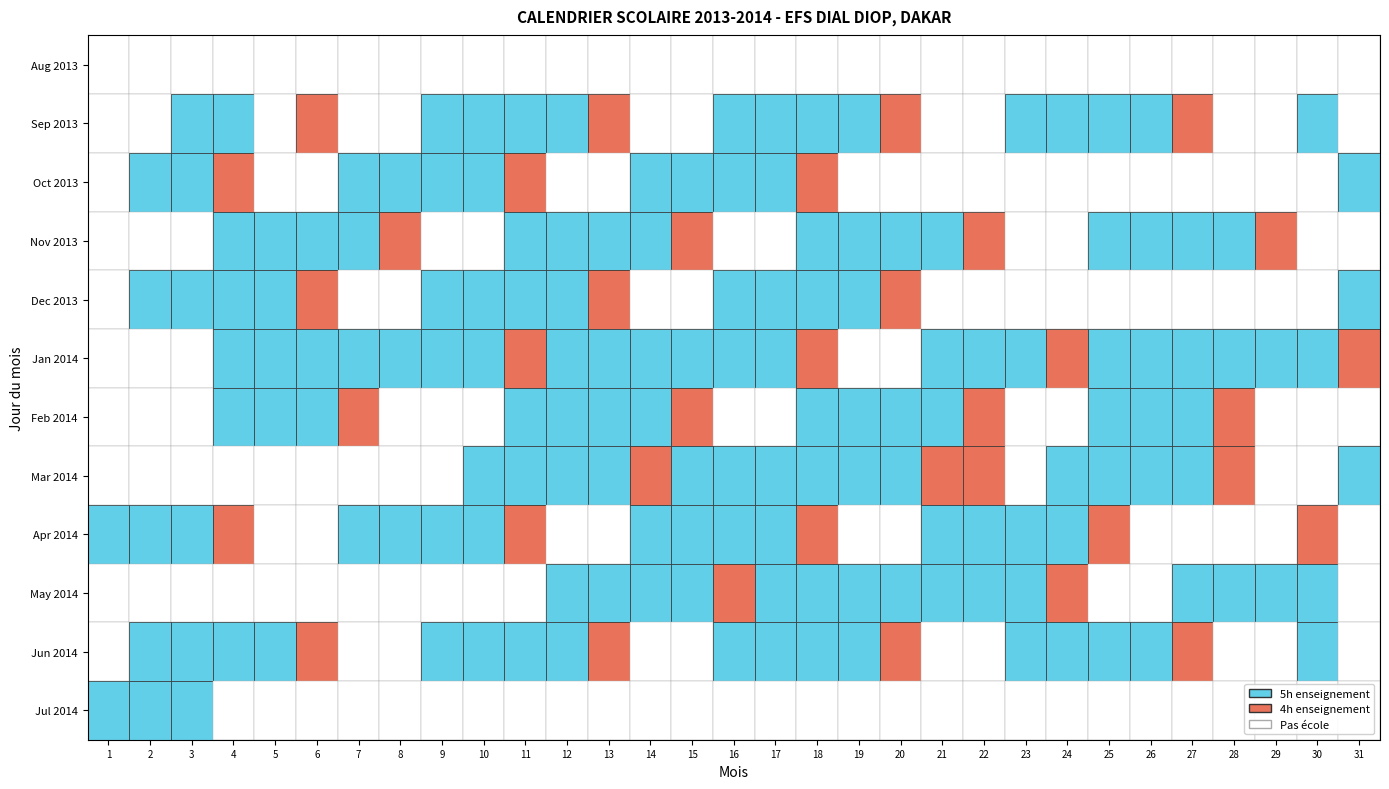

Where does the Mar 2014 series first go above 4?

10